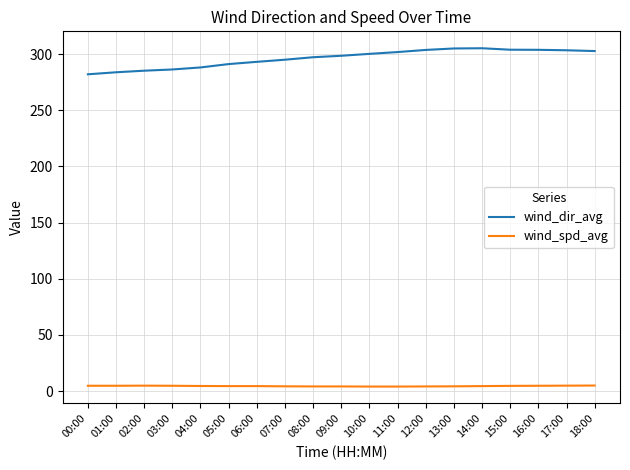

What position from the right is 12:00?

7